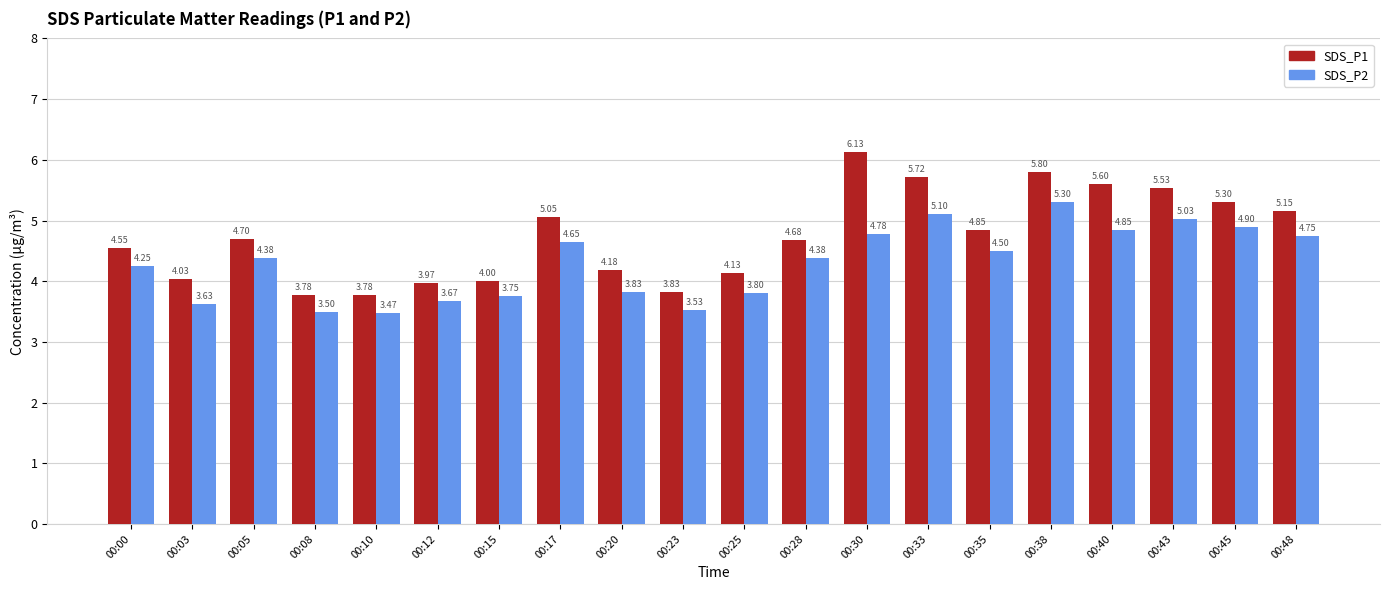

List the series in order of their peak value, highest first.

SDS_P1, SDS_P2